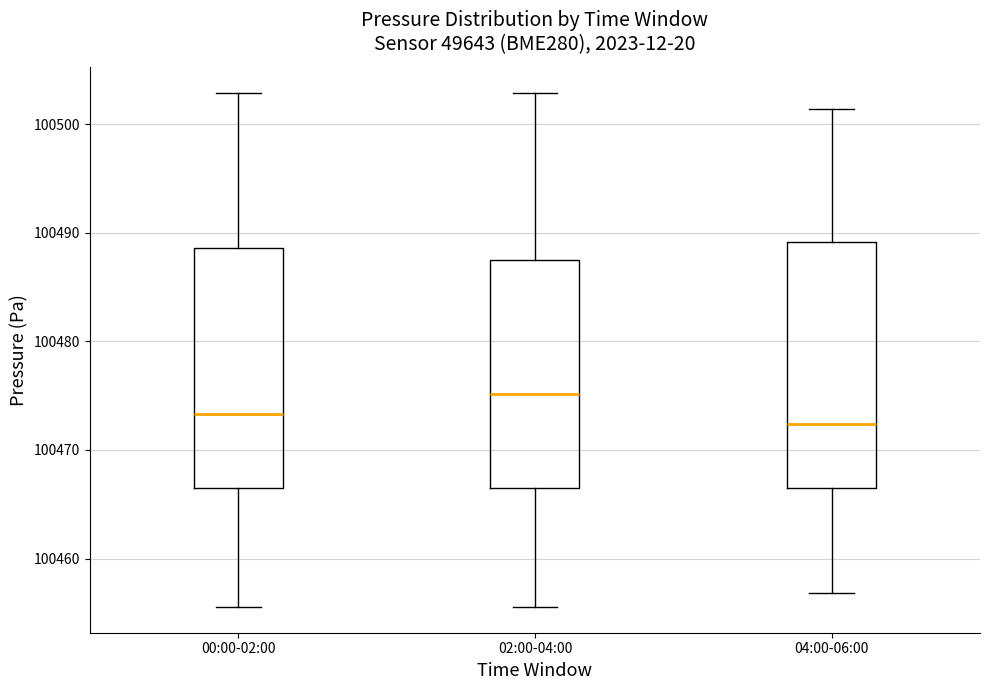

Which box has the highest median line?

02:00-04:00